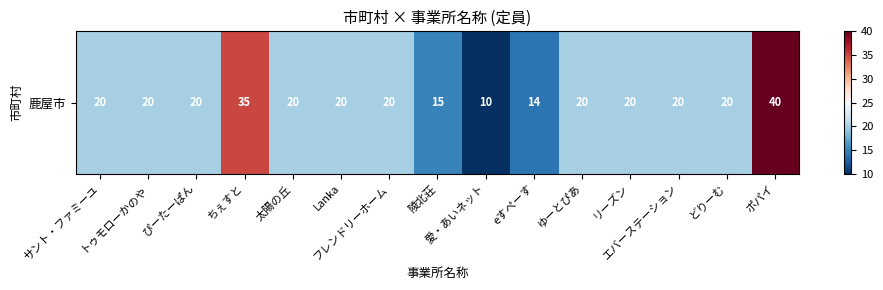

What is the ratio of the value at フレンドリーホーム to the value at ゆーとぴあ?

1.0